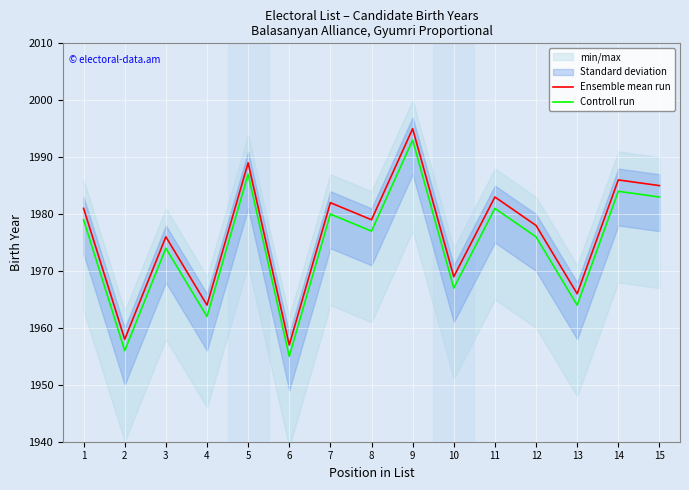

Count the number of categories in the chart.

15